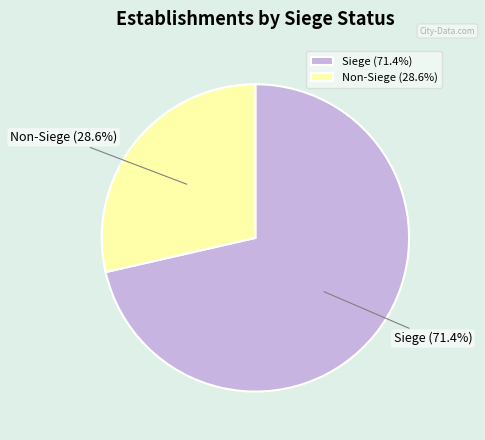

Combined, do Non-Siege (28.6%) and Siege (71.4%) account for over 50%?

Yes